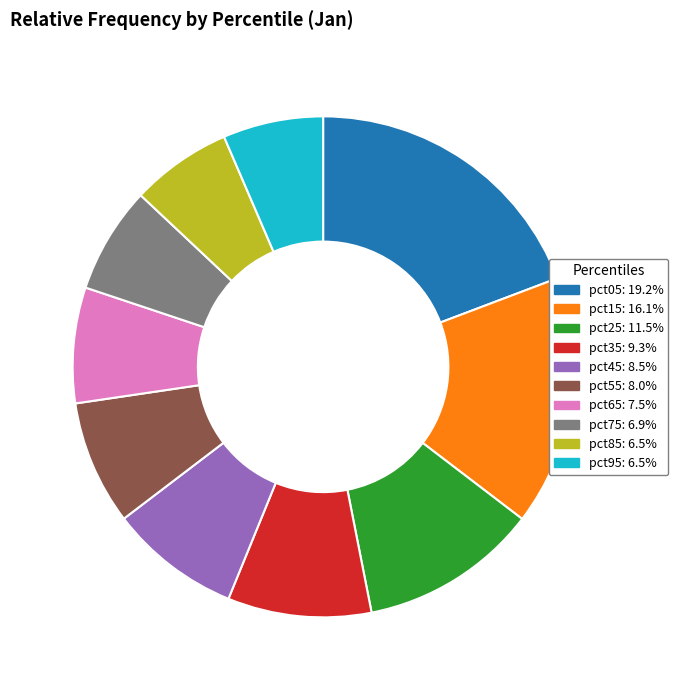

Is pct85 the majority of the pie?

No